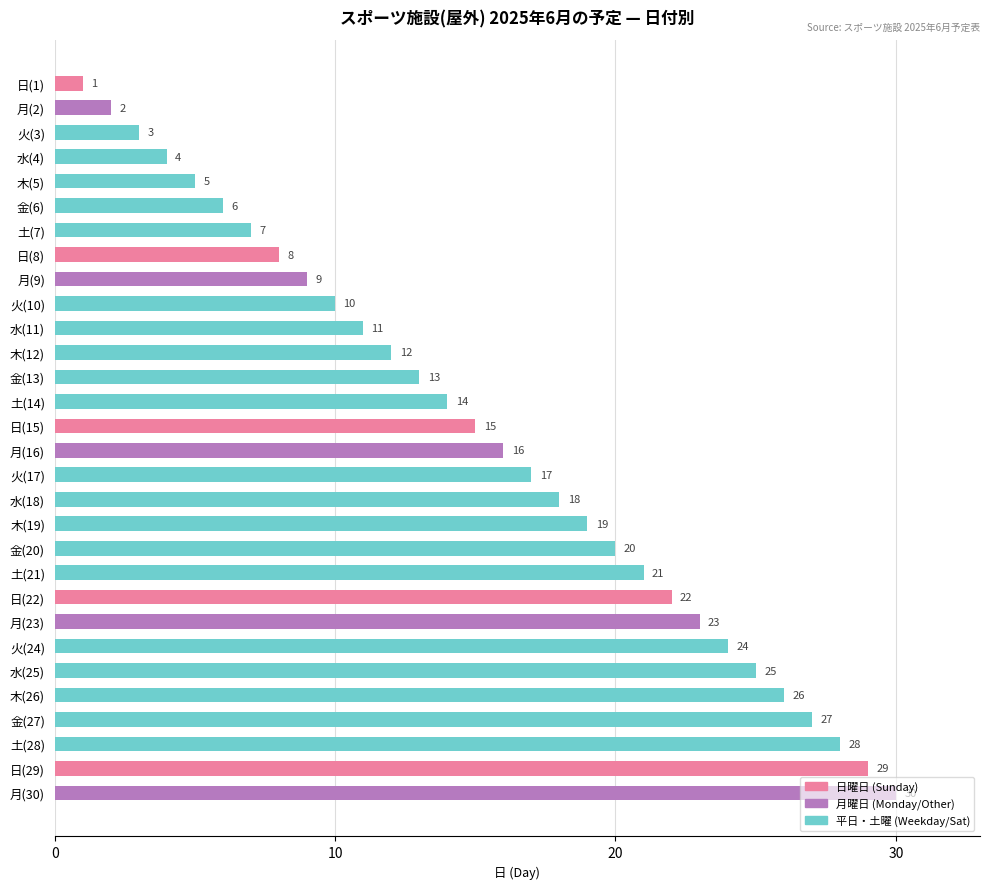

What is the average value?

16